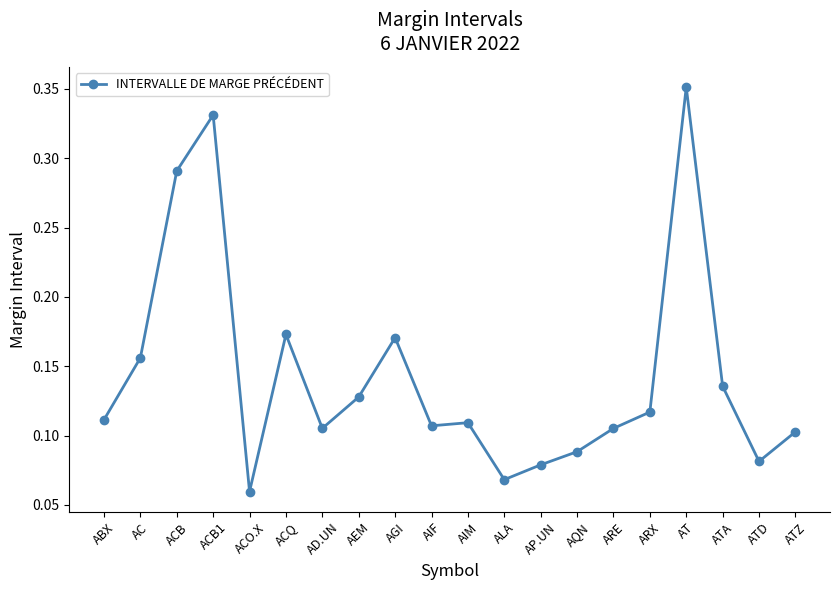

What is the label of the 17th point from the right?

ACB1